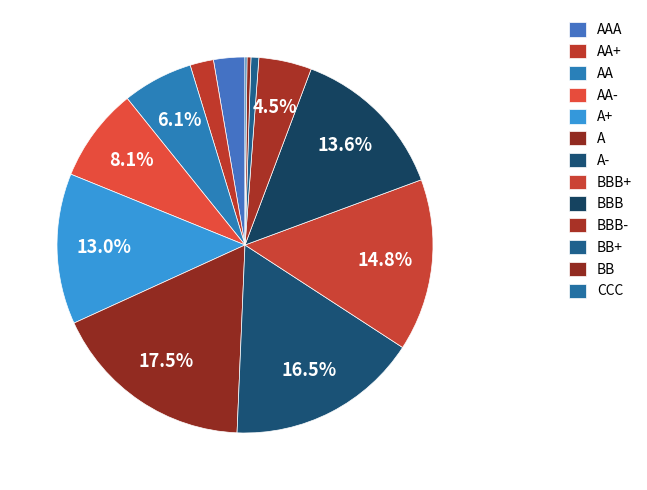

What is the ratio of the value at BBB+ to the value at BB+?

22.0